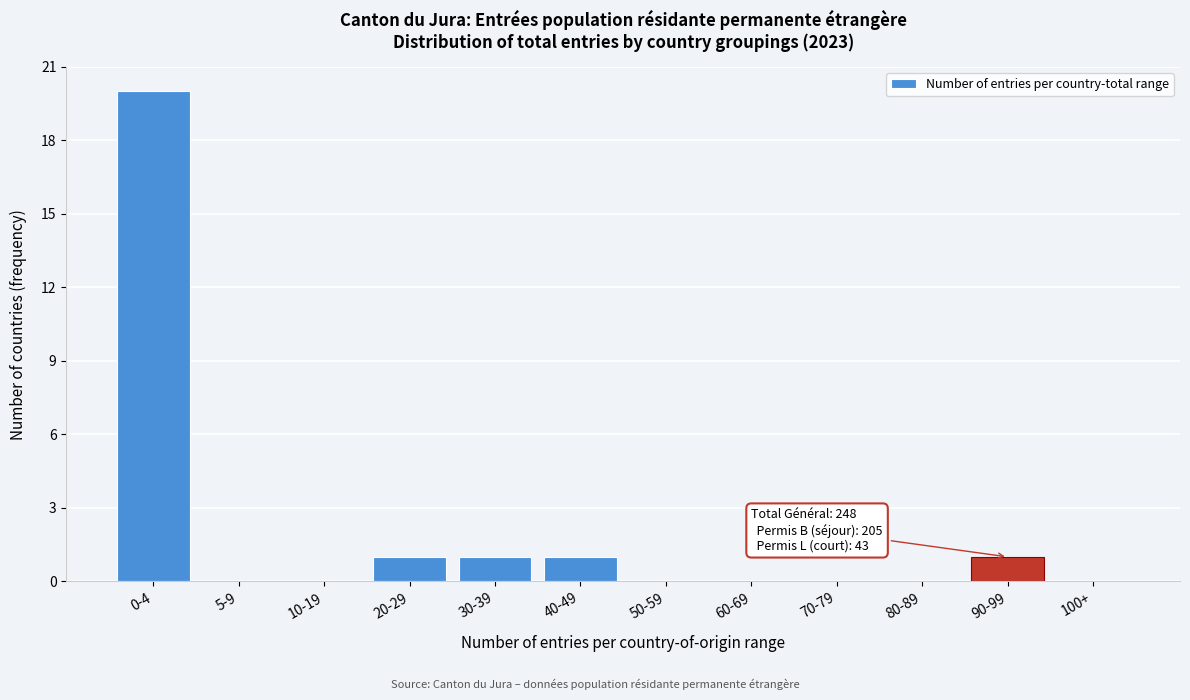

Reading left to right, transcribe all the data shown in this chart.

0-4=20	5-9=0	10-19=0	20-29=1	30-39=1	40-49=1	50-59=0	60-69=0	70-79=0	80-89=0	90-99=1	100+=0